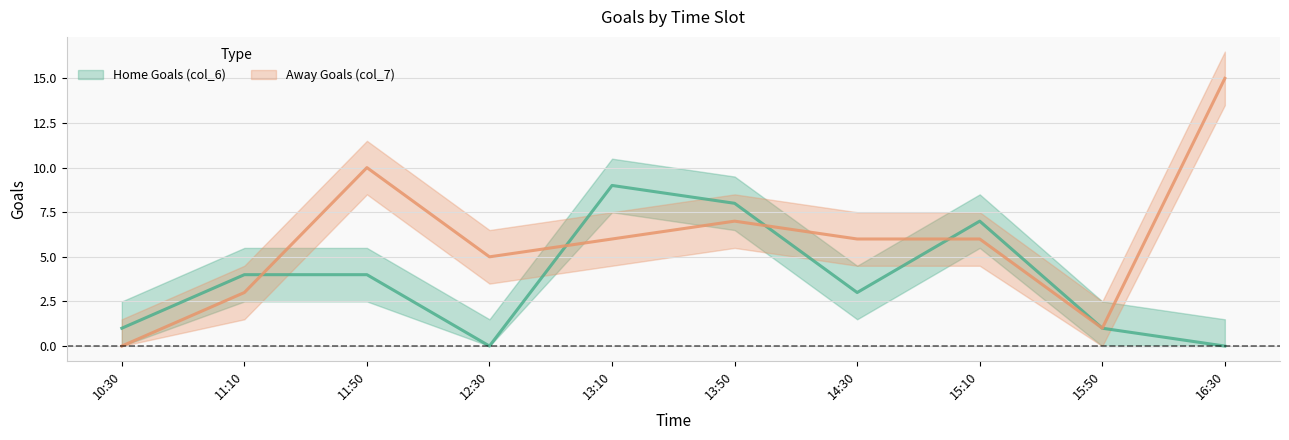

Between 11:50 and 14:30, which series saw the biggest shift?

Away Goals (col_7) (line)